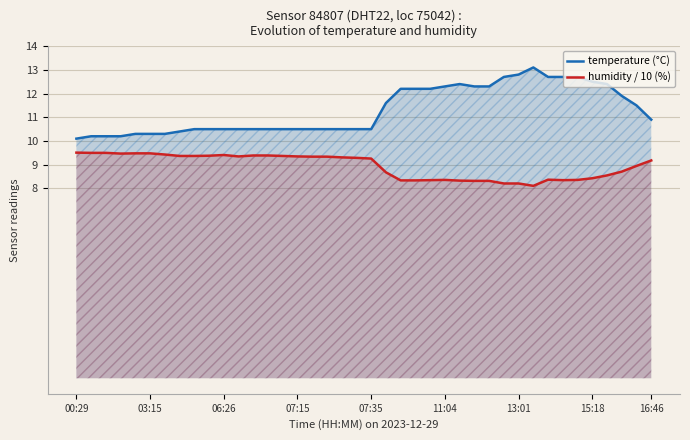

What is the difference between the maximum and minimum values in the temperature (°C) series?

3.0